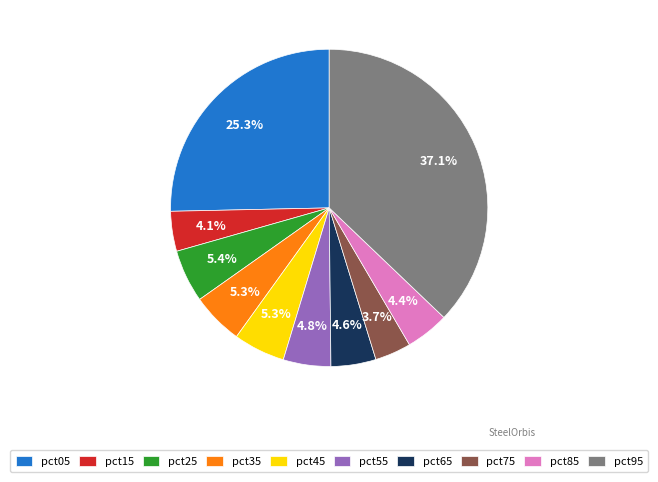

To the nearest percent, what is the combined percentage of pct55 and pct05?

30%